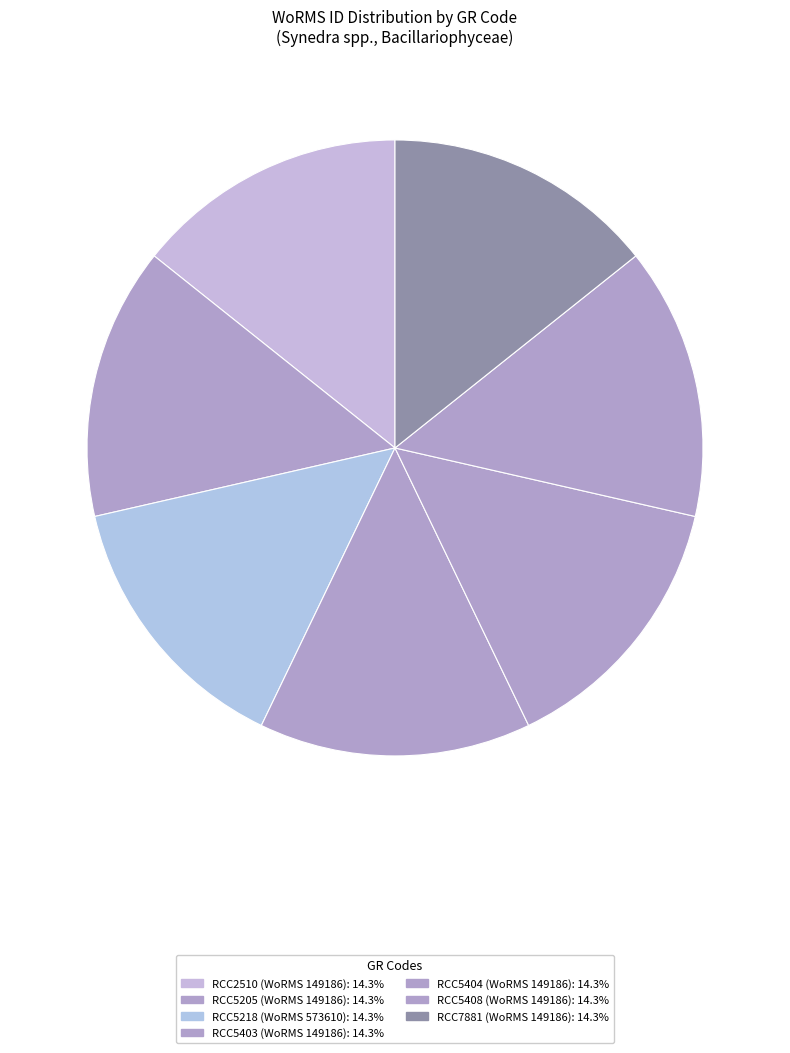

Which slice is the smallest?

RCC2510